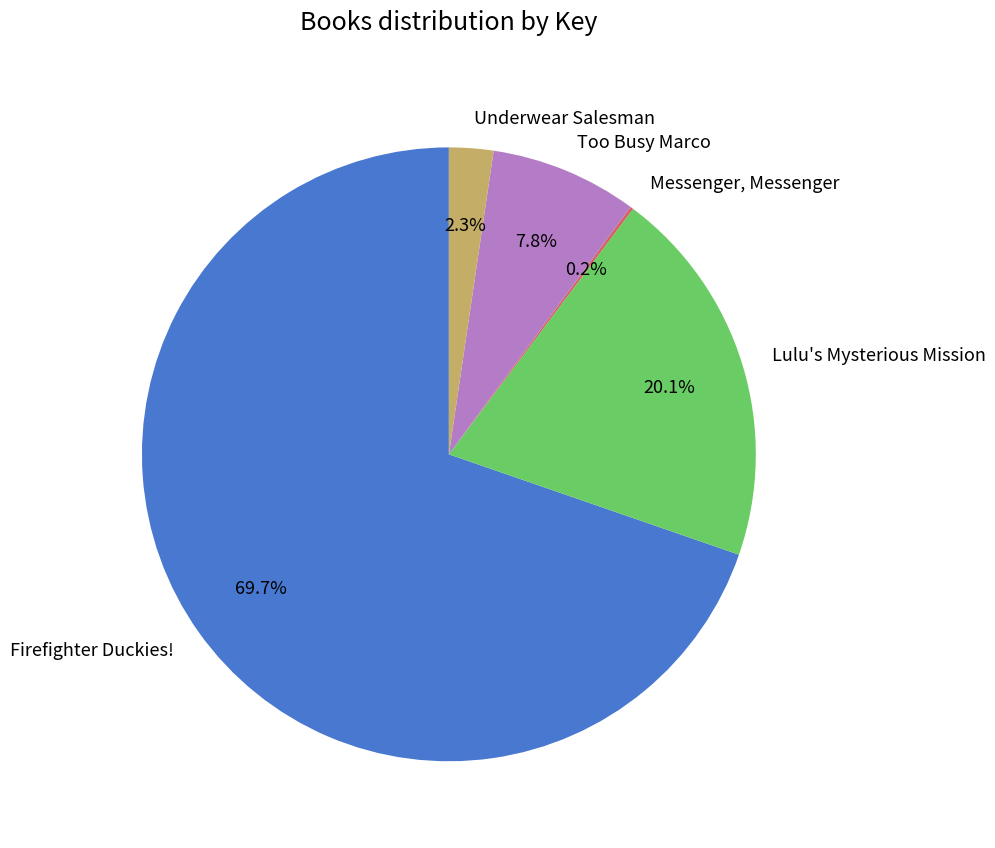

Between Firefighter Duckies! and Lulu's Mysterious Mission, which is larger?

Firefighter Duckies!